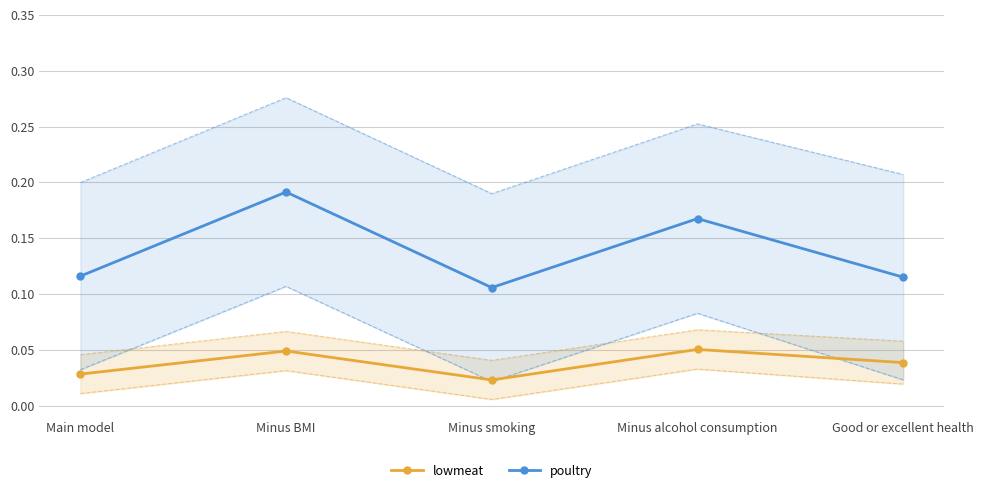

List the labels in order of poultry value, largest first.

Minus BMI, Minus alcohol consumption, Main model, Good or excellent health, Minus smoking